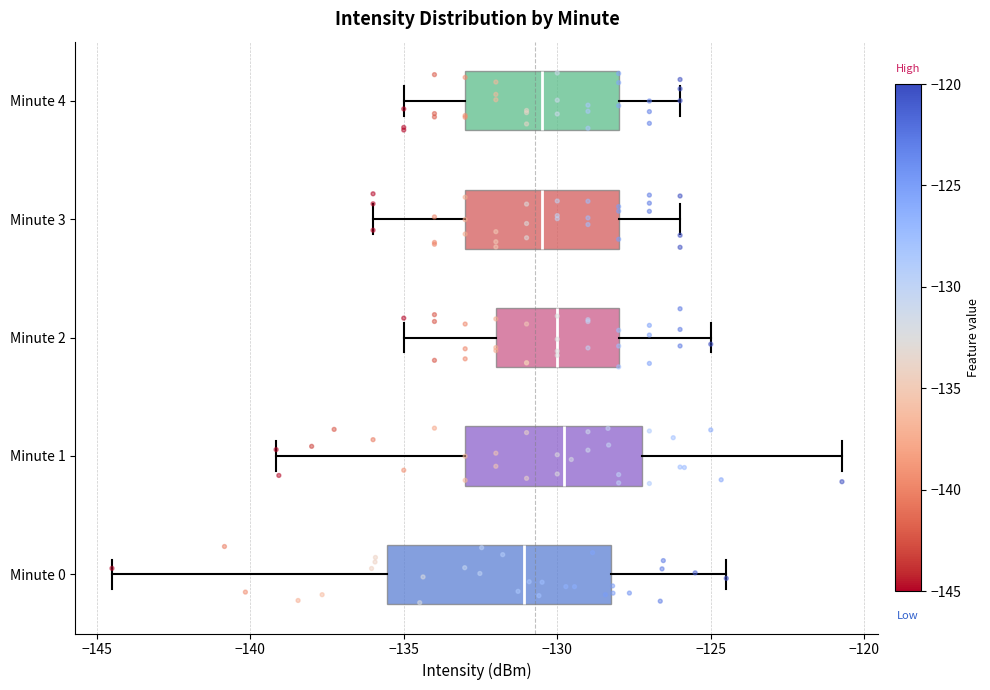

Reading bottom to top, read every box against the x-axis: the position of its median line, the range the box covers, and the ends of its whiskers. The values are not printed on the chart, so give them approximately, as read against the axis.

Minute 0: median -131.0, box -135.5 to -128.5, whiskers -144.5 to -124.5
Minute 1: median -130.0, box -133.0 to -127.0, whiskers -139.0 to -120.5
Minute 2: median -130.0, box -132.0 to -128.0, whiskers -135.0 to -125.0
Minute 3: median -130.5, box -133.0 to -128.0, whiskers -136.0 to -126.0
Minute 4: median -130.5, box -133.0 to -128.0, whiskers -135.0 to -126.0